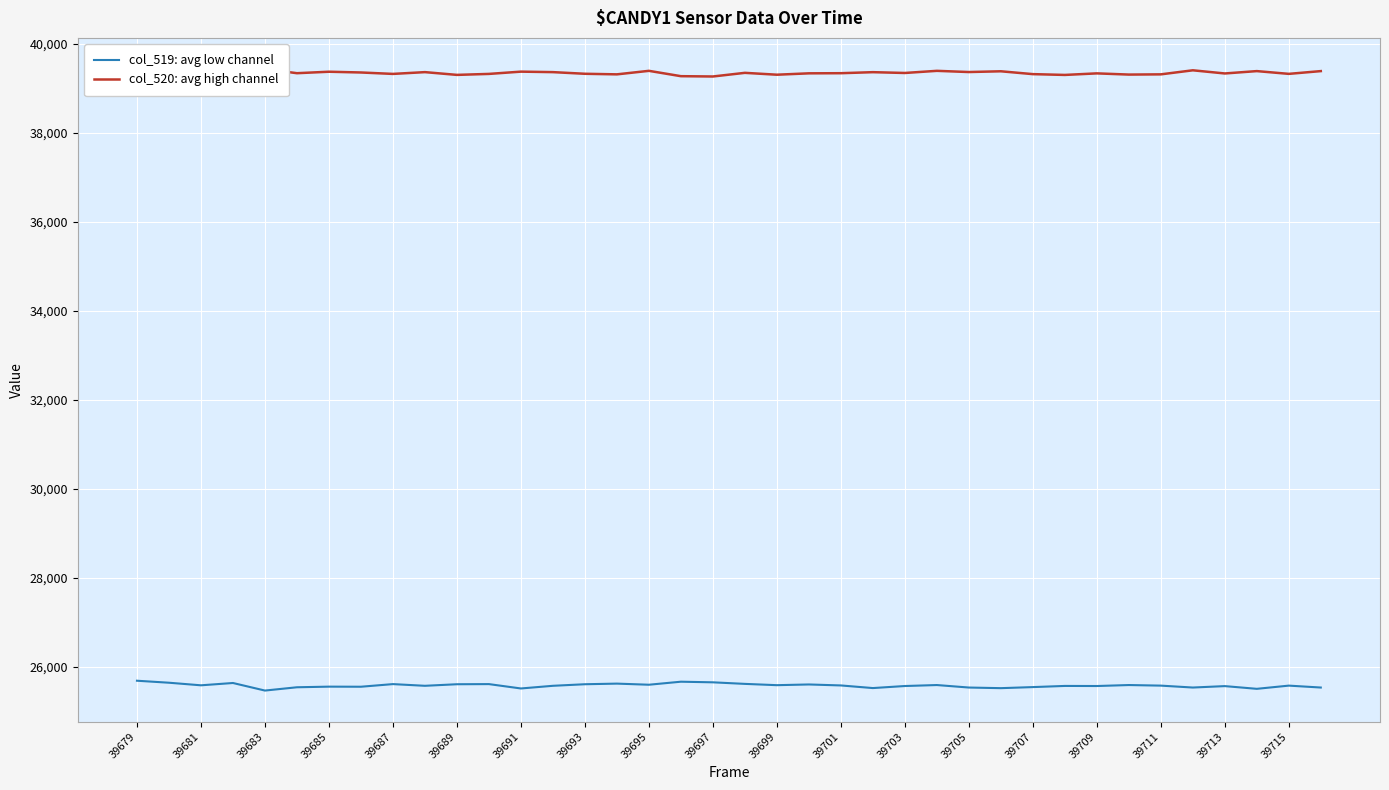

Where does the col_519: avg low channel series first go above 25581?

39679